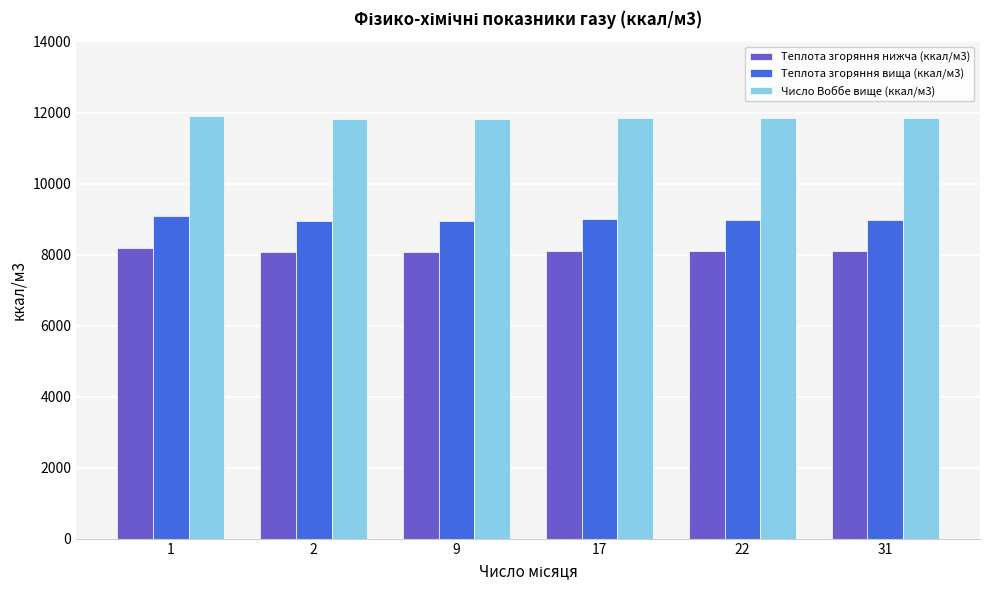

List the series in order of their peak value, lowest first.

Теплота згоряння нижча (ккал/м3), Теплота згоряння вища (ккал/м3), Число Воббе вище (ккал/м3)